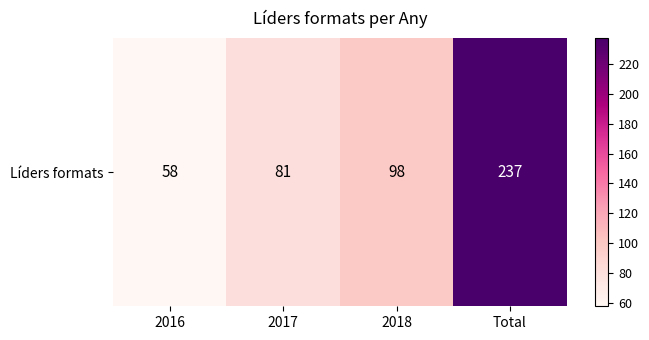

What is the average value?

118